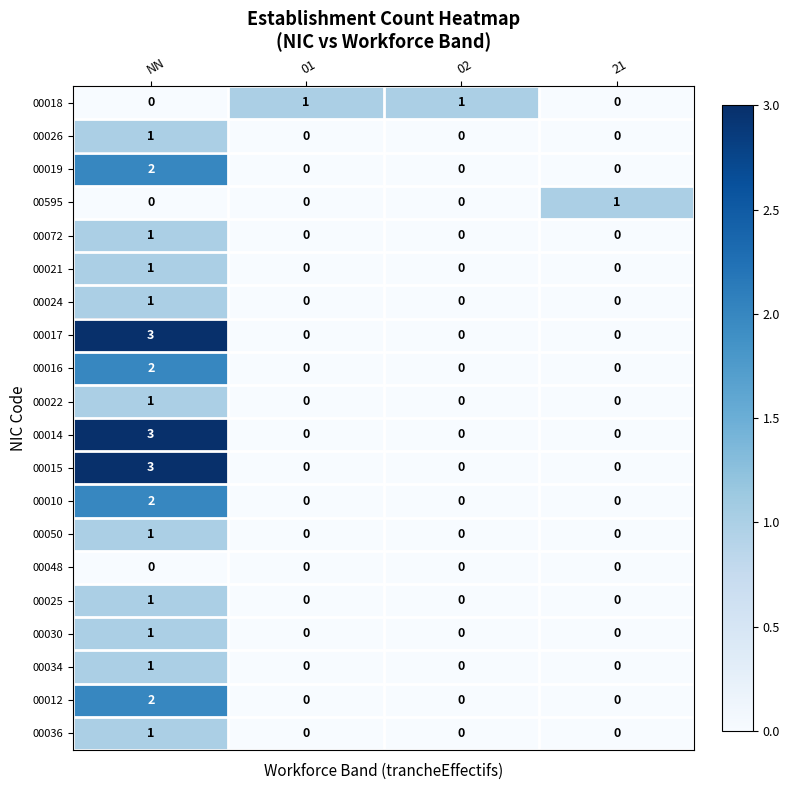

What is the total value across all series at NN?

27